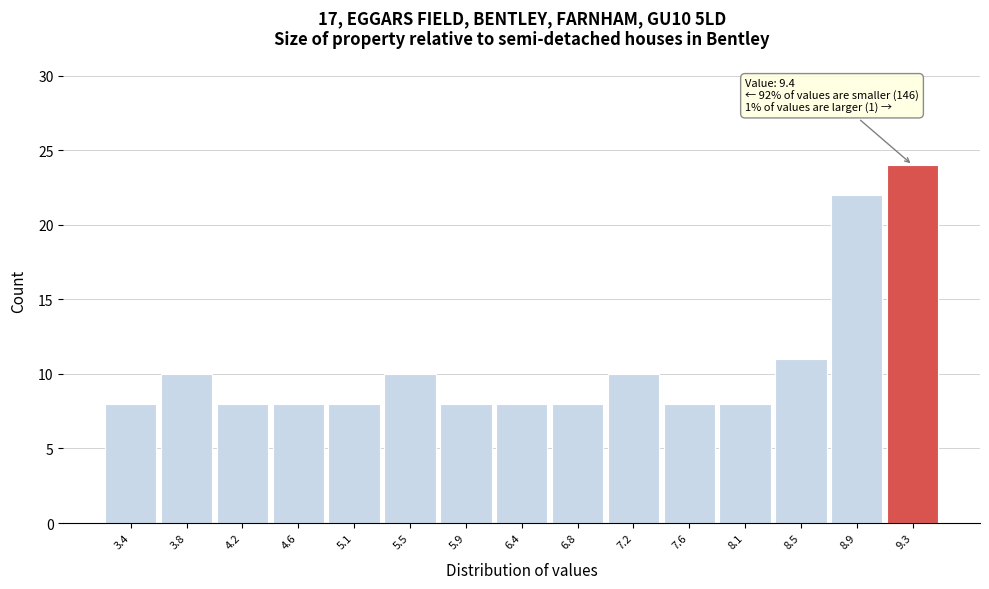

Over which range of the x-axis is the bar tallest?

9.10 to 9.55